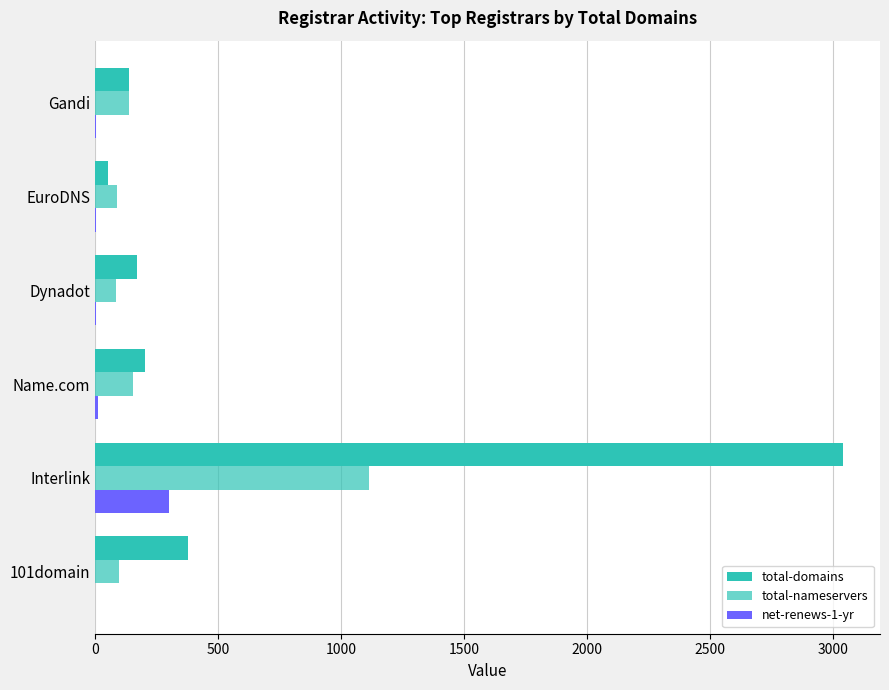

List the series in order of their overall mean, highest first.

total-domains, total-nameservers, net-renews-1-yr